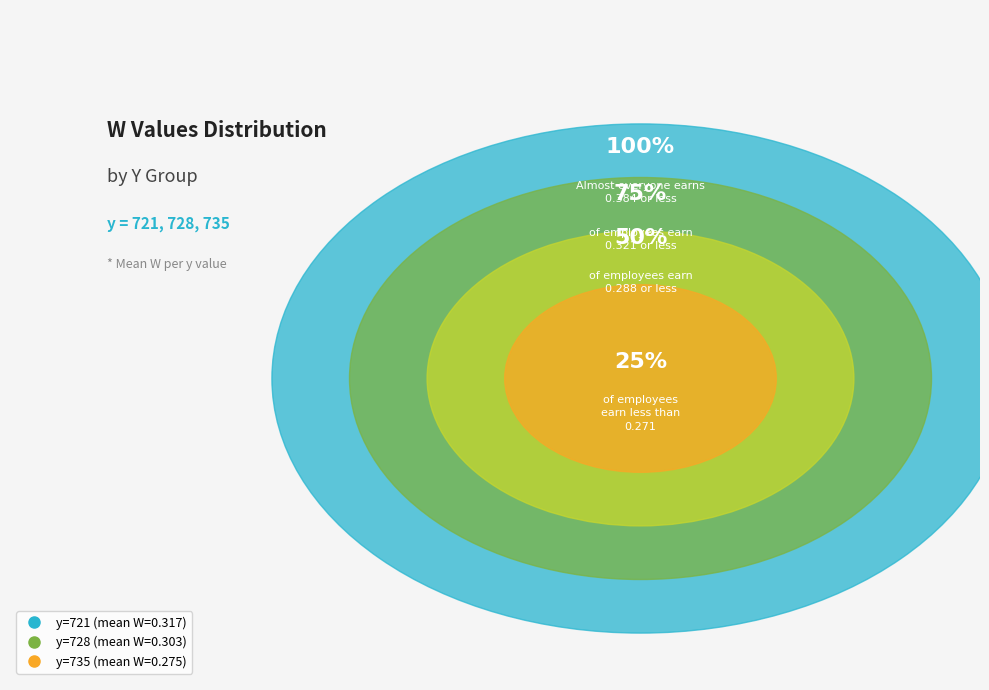

True or false: 21 accounts for 1% of the total.

False